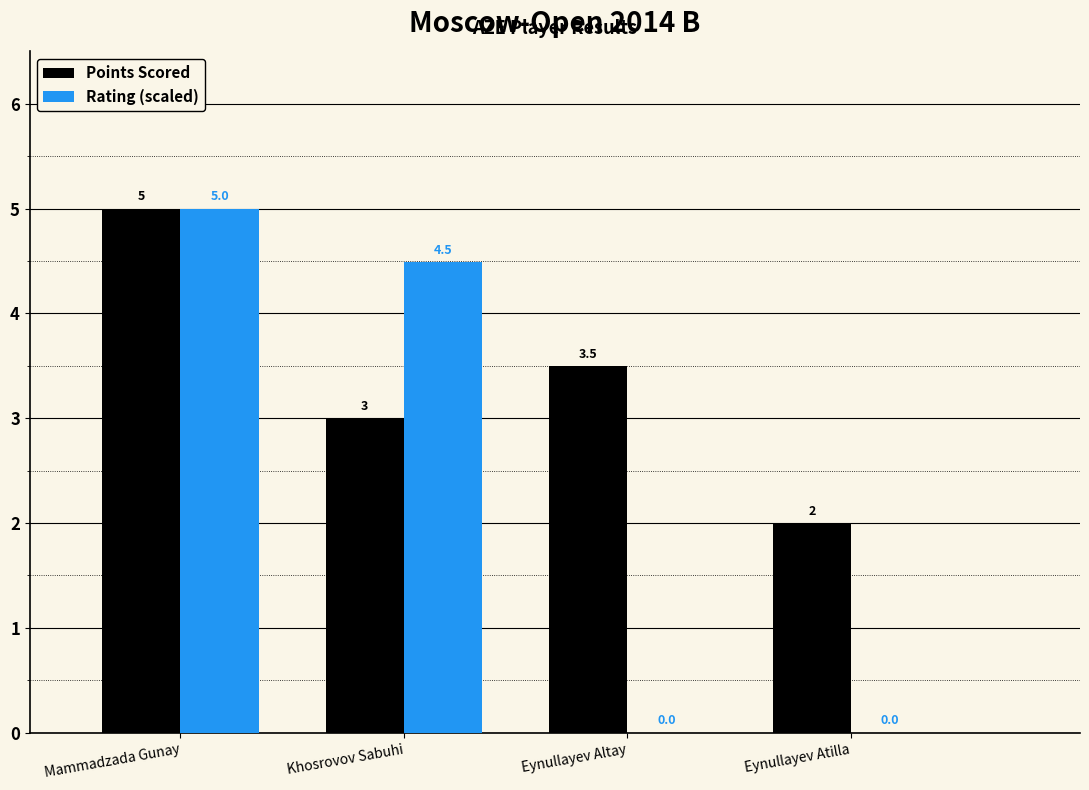

Between Eynullayev Altay and Eynullayev Atilla, which series saw the biggest shift?

Points Scored